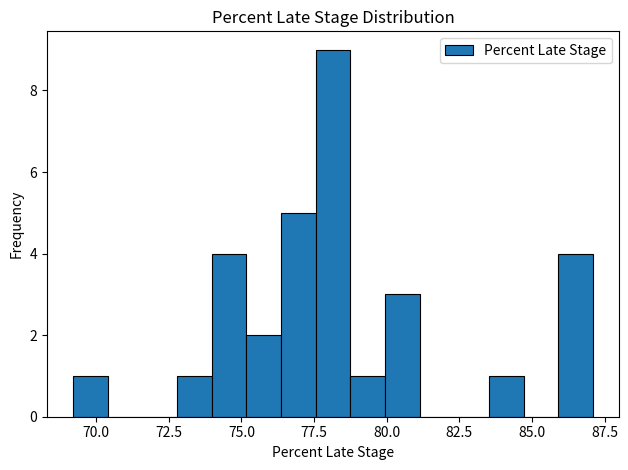

Around what value on the x-axis is the tallest bar? Give the approximate position of its centre, as read against the axis.

78.0